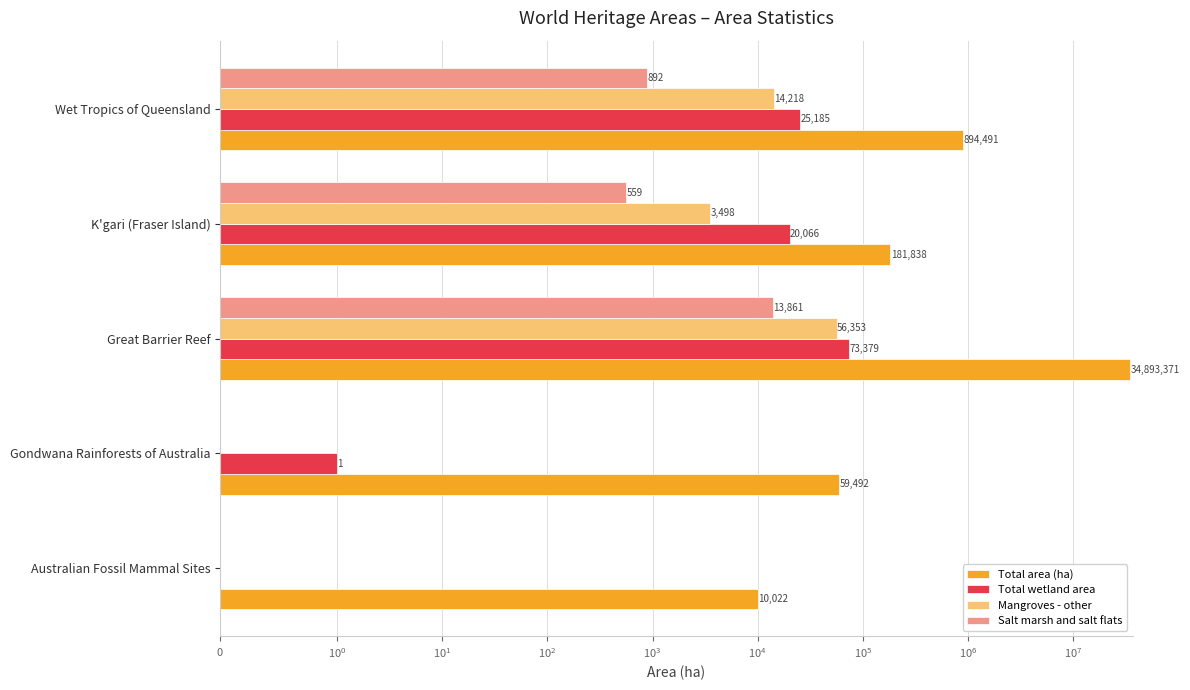

List the series in order of their peak value, lowest first.

Salt marsh and salt flats, Mangroves - other, Total wetland area, Total area (ha)